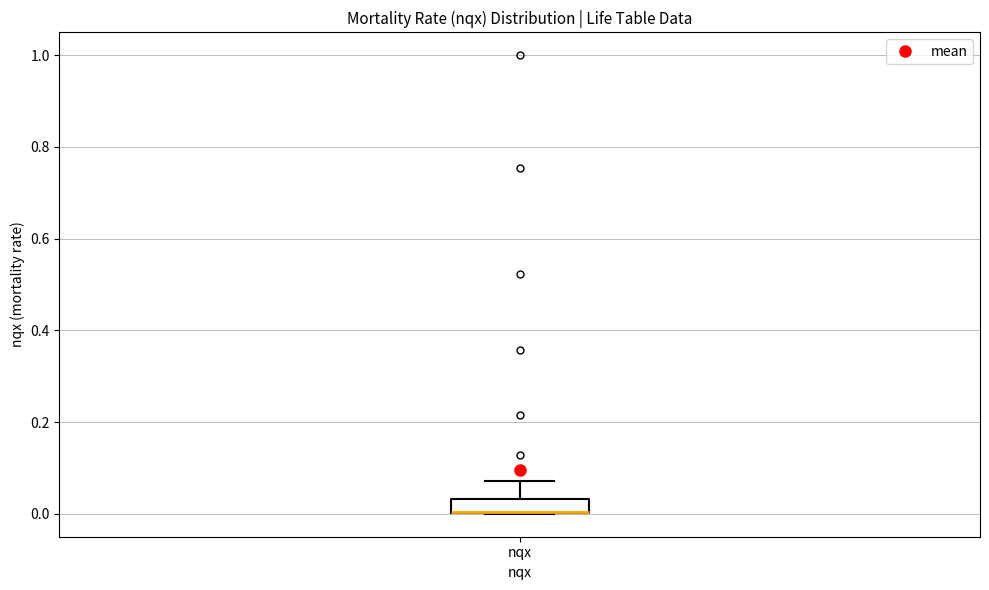

Transcribe this box plot: give where the median line is, the range the box spans, and where the two whiskers end, as read against the y-axis. The values are not printed on the chart, so give them approximately, as read against the axis.

median 0.00 (drawn on the box's lower edge), box 0.00 to 0.04, whiskers 0.00 to 0.08